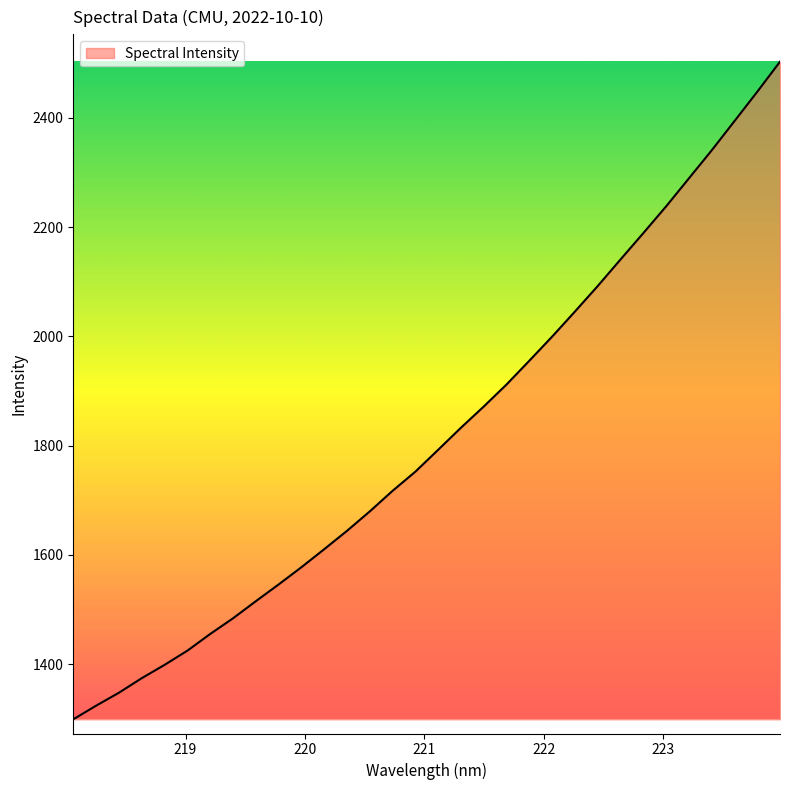

What is the minimum value shown in the chart?

1299.1